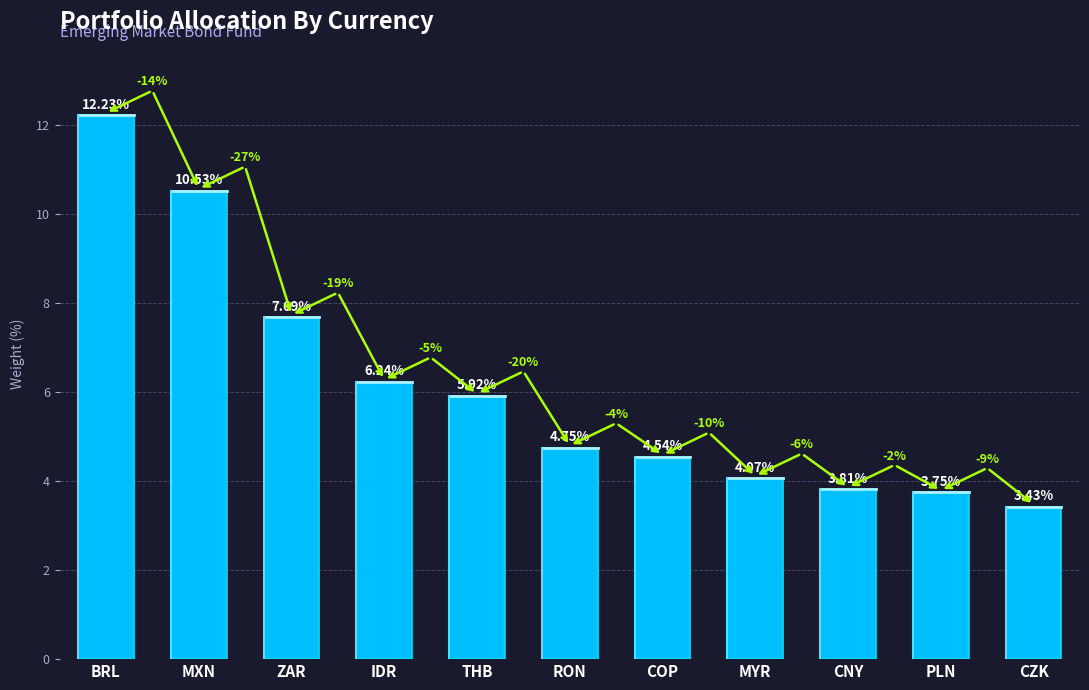

What is the sum of all values?

67.0